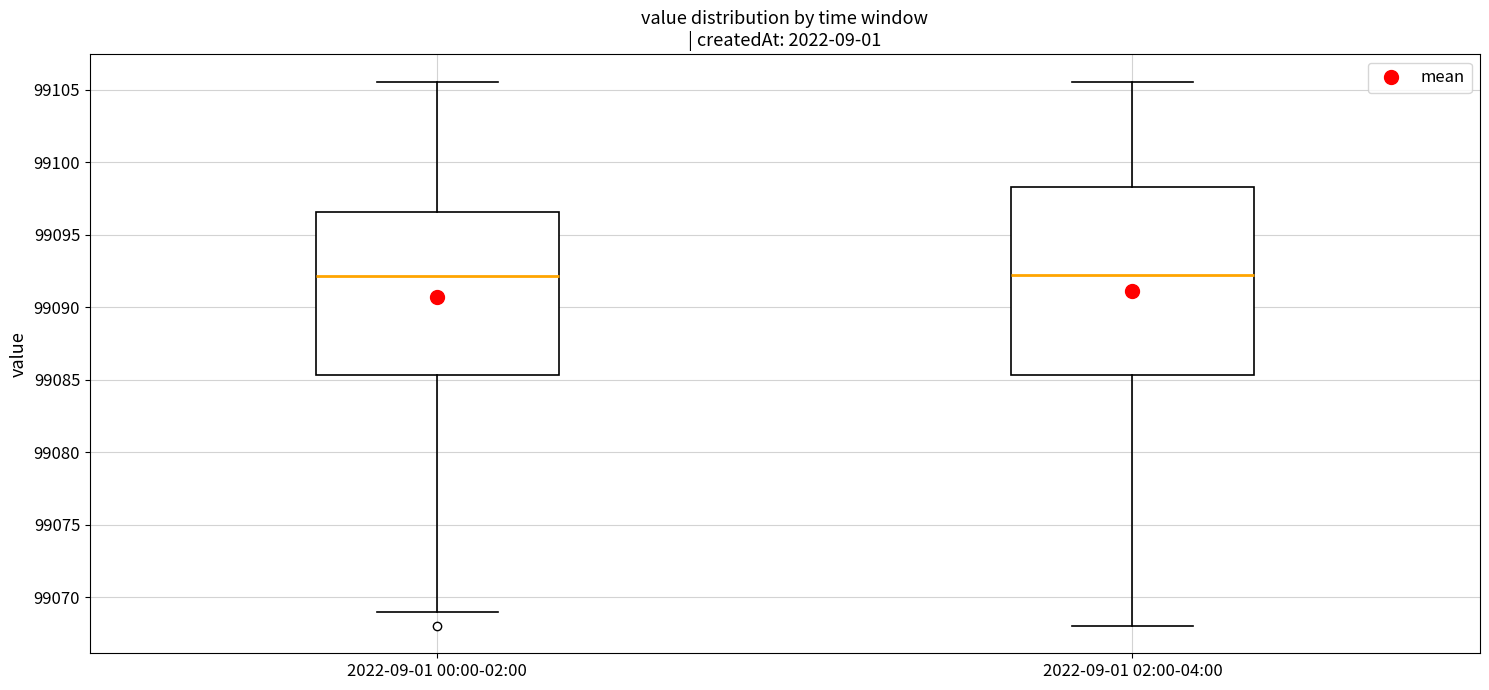

Which box is the tallest, from its lower edge to its upper edge?

2022-09-01 02:00-04:00